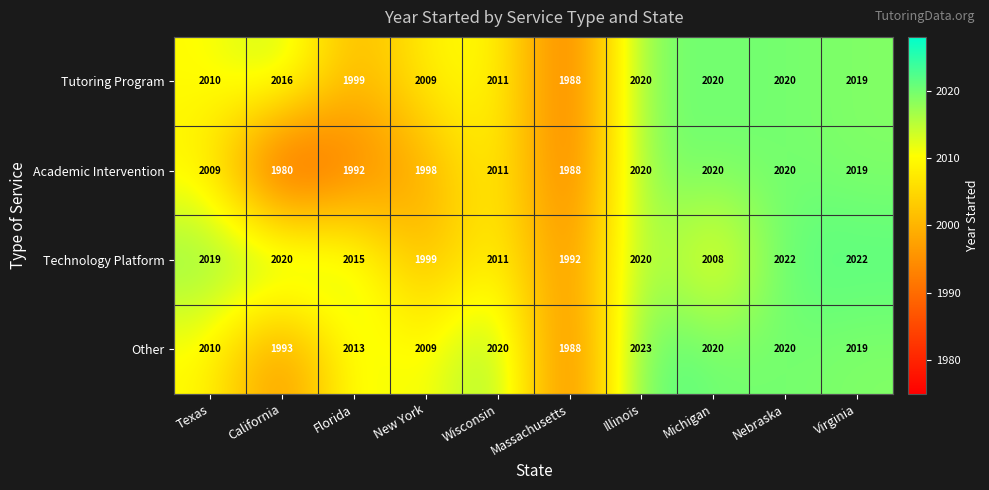

How many series are shown in this chart?

4